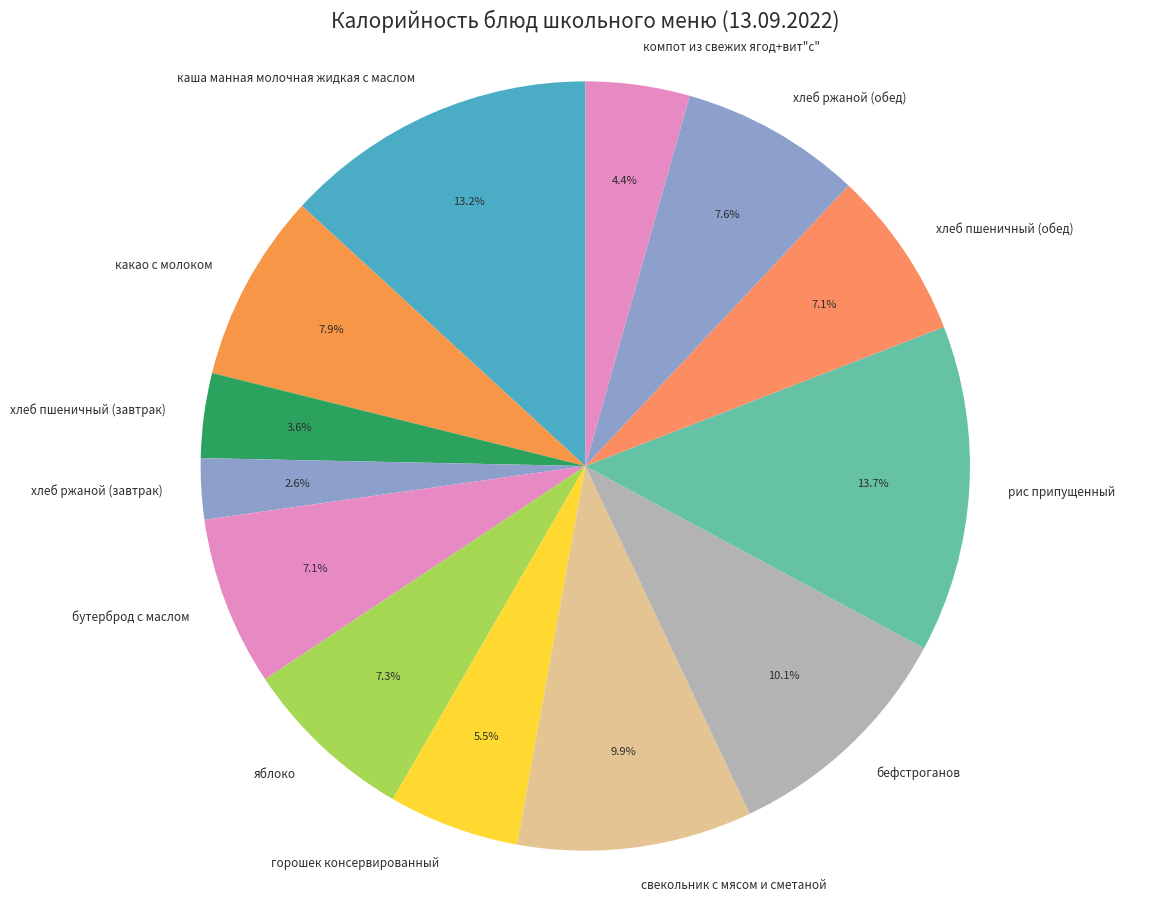

Approximately how many times larger is the value at хлеб ржаной (завтрак) compared to какао с молоком?

0.3